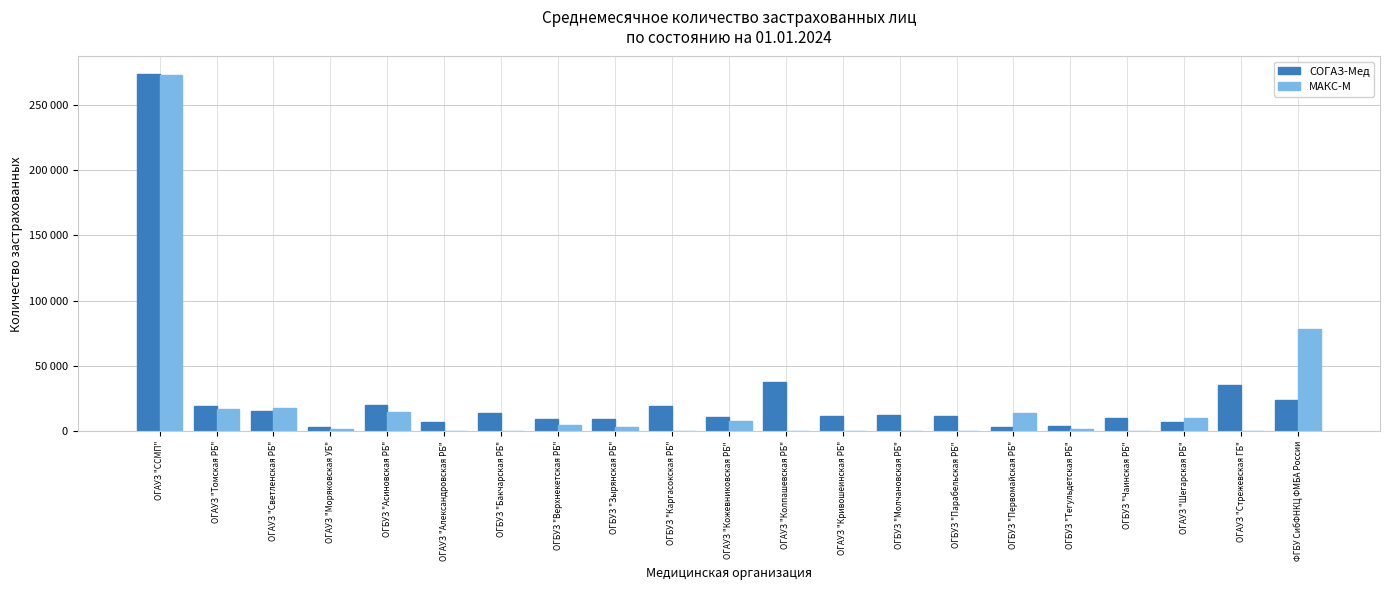

Are the bars grouped side by side (vs. stacked)?

Yes